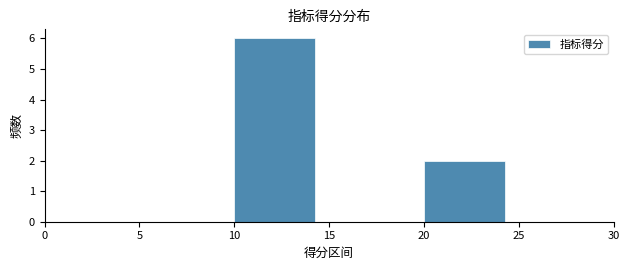

Reading left to right, transcribe this chart: for each bar, give the range it covers on the x-axis and its height. The values are not printed on the chart, so give them approximately, as read against the axis.

0 to 5: 0
5 to 10: 0
10 to 15: 6
15 to 20: 0
20 to 25: 2
25 to 30: 0